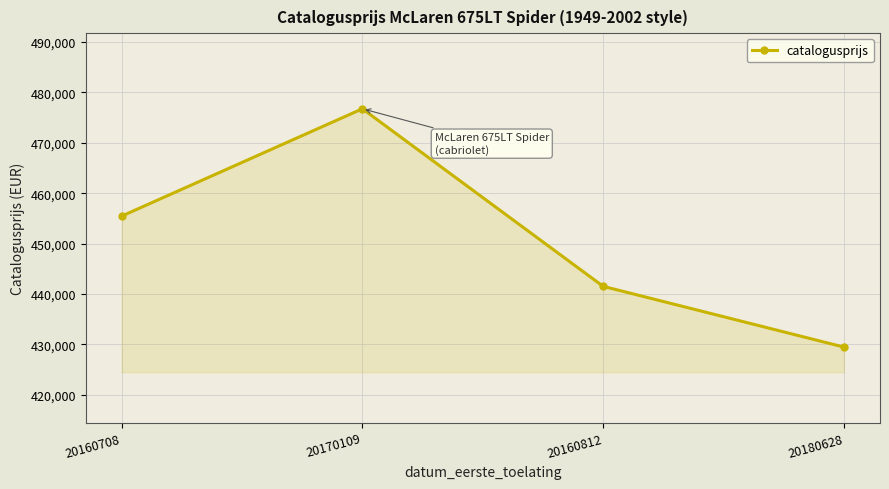

Where is the data nearest to the value 453100?

20160708